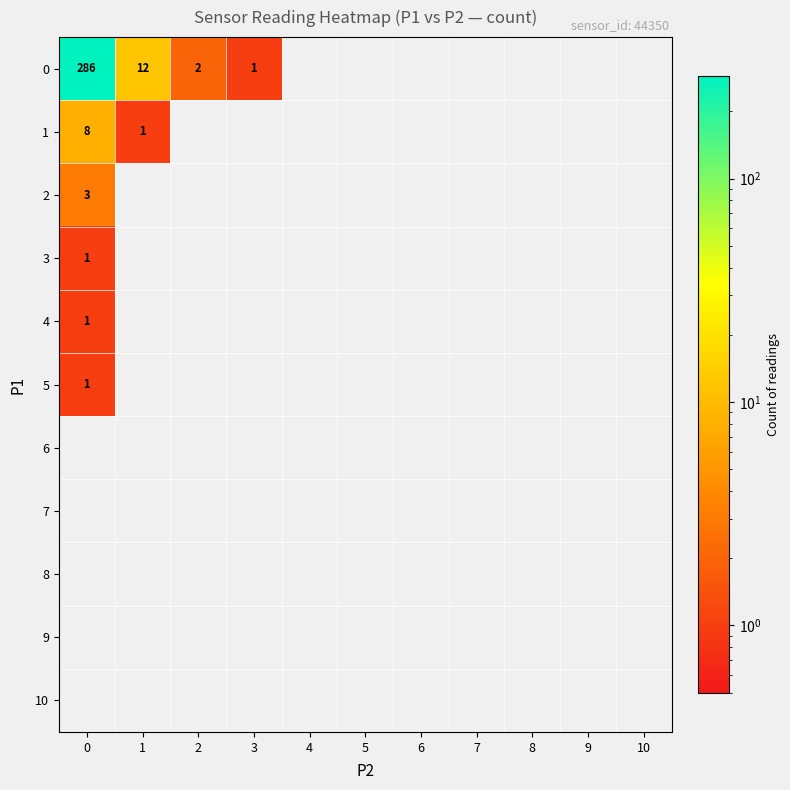

What is the difference between the maximum and minimum values in the 3 series?

1